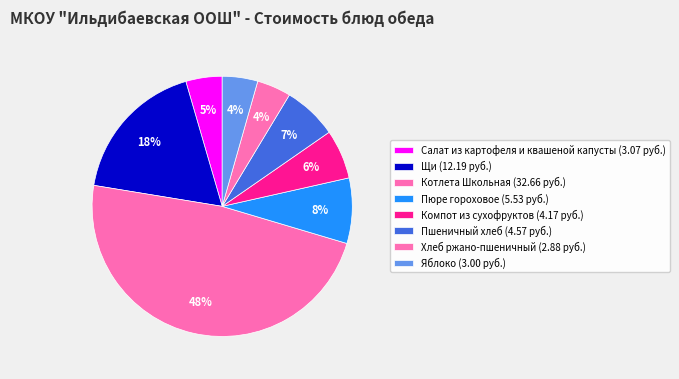

How many slices are in this pie chart?

8